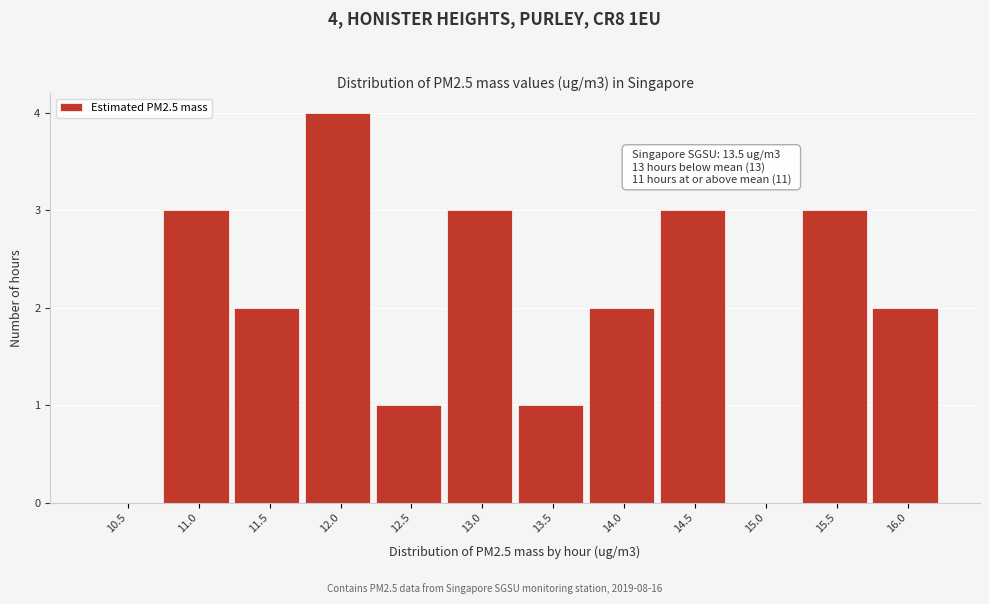

Reading left to right, what are all the values shown in this chart?

10.5=0	11.0=3	11.5=2	12.0=4	12.5=1	13.0=3	13.5=1	14.0=2	14.5=3	15.0=0	15.5=3	16.0=2